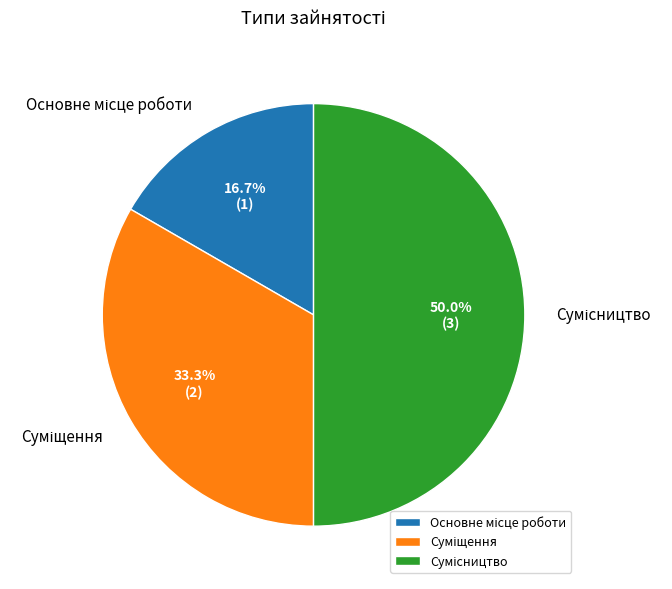

To the nearest percent, what portion does Основне місце роботи represent?

17%